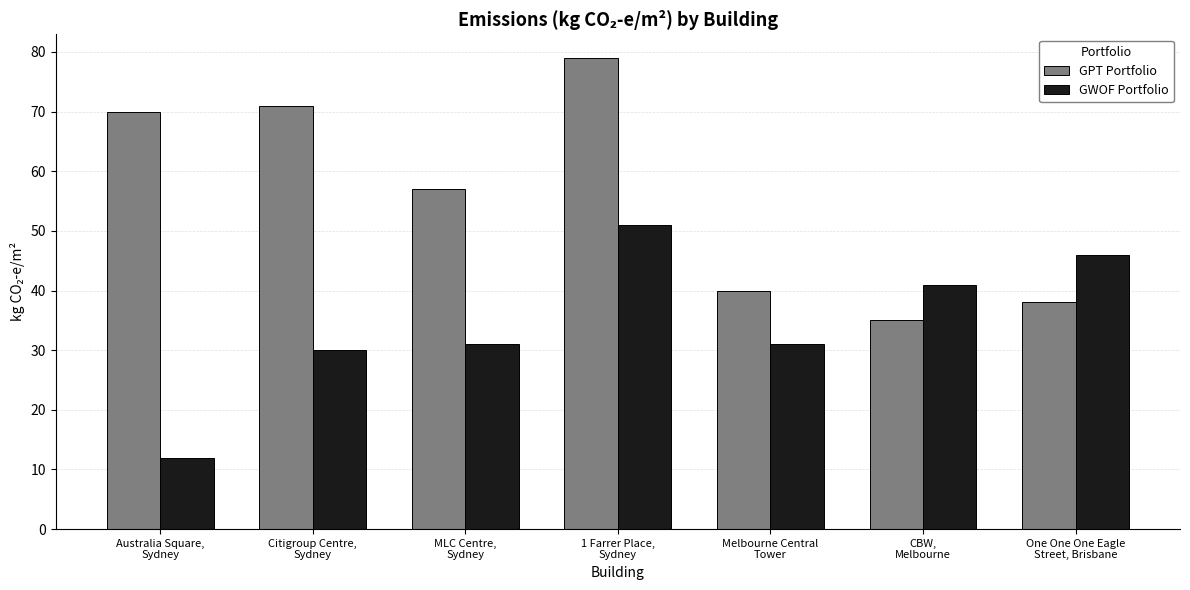

What is the label of the 2nd bar from the left?

Citigroup Centre,
Sydney